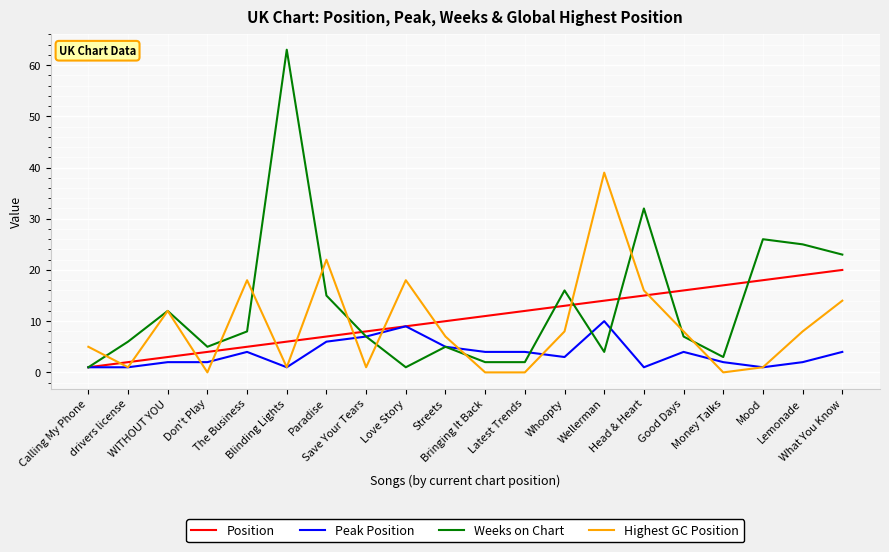

How many distinct data groups are displayed?

4